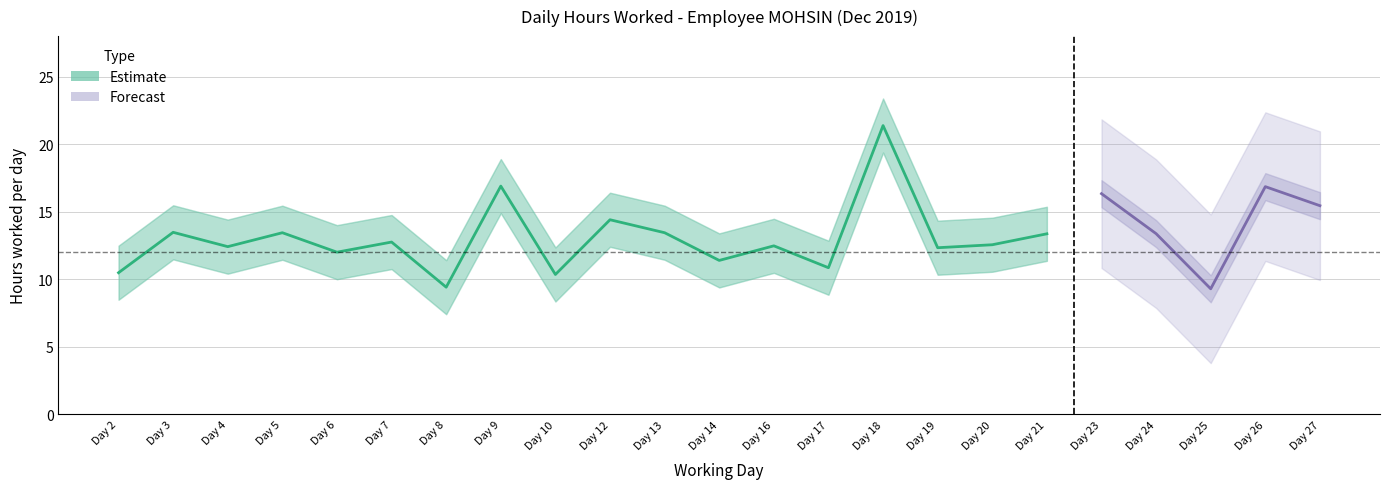

What is the value of the Upper Bound point at the 4th from the left?

15.4